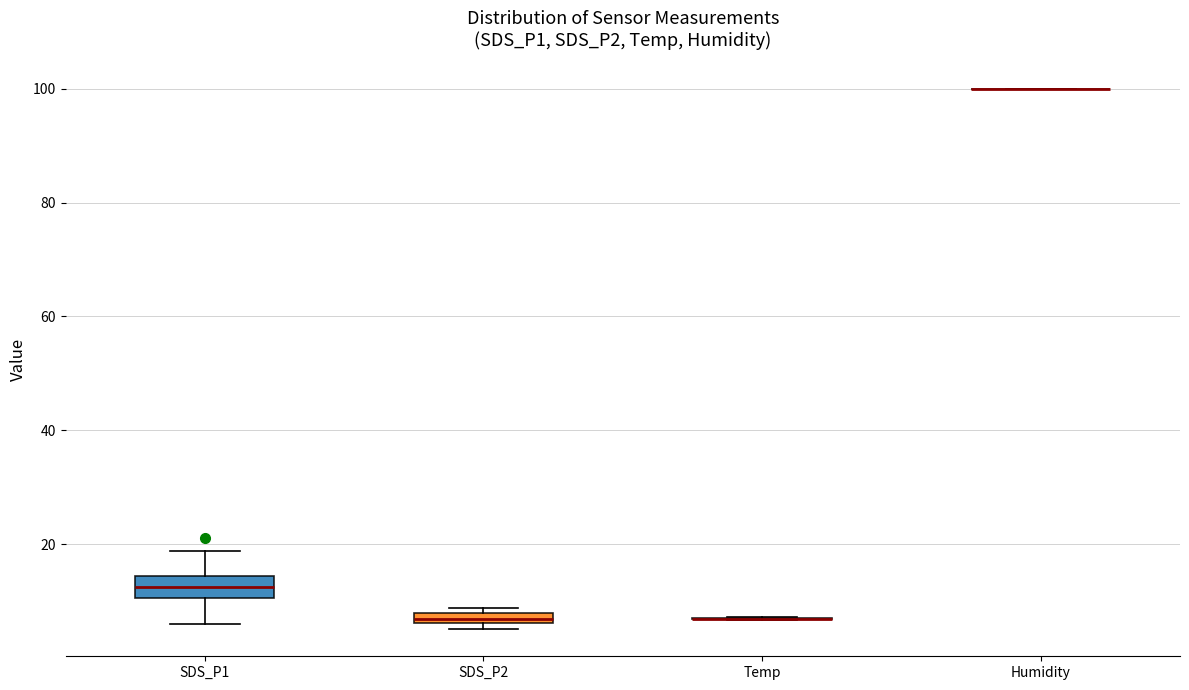

Which box is the tallest, from its lower edge to its upper edge?

SDS_P1